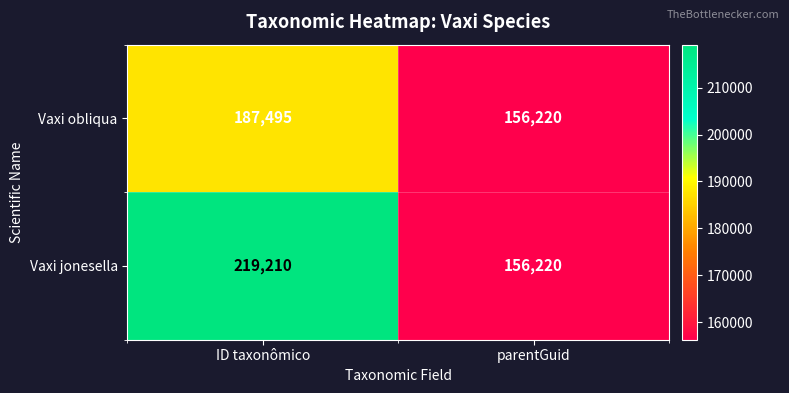

What is the spread (max minus min) of values at ID taxonômico?

31715